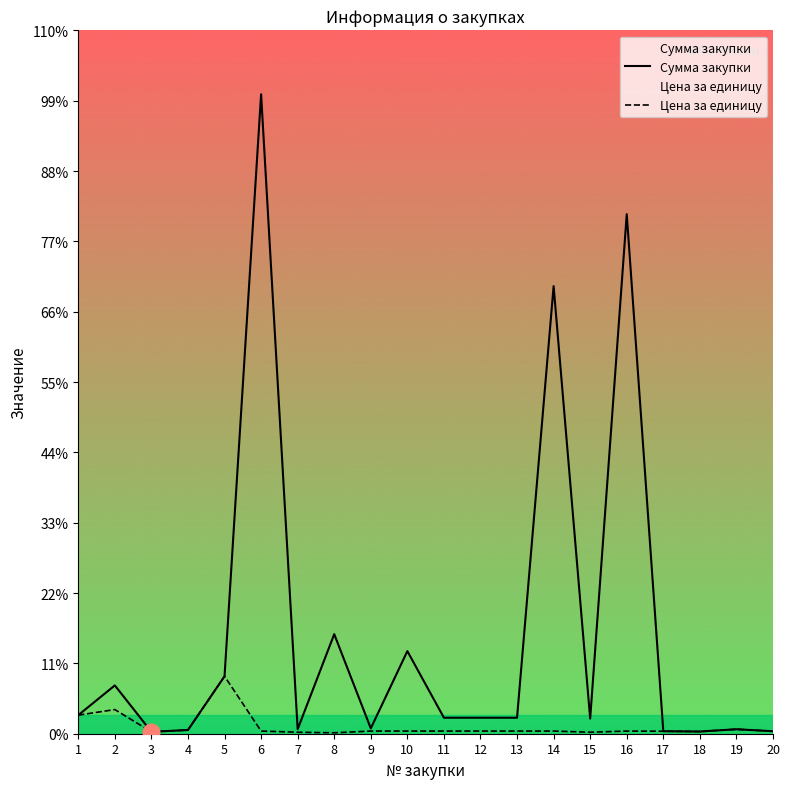

What are all the series names shown in the legend?

Сумма закупки, Цена за единицу